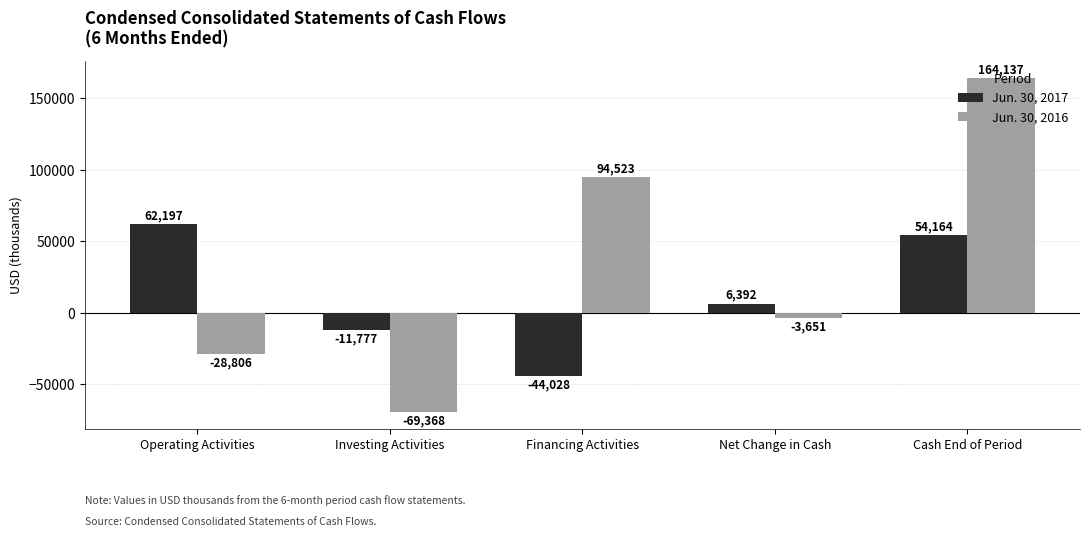

What is the value of the Jun. 30, 2017 bar at the 3rd from the left?

-44028